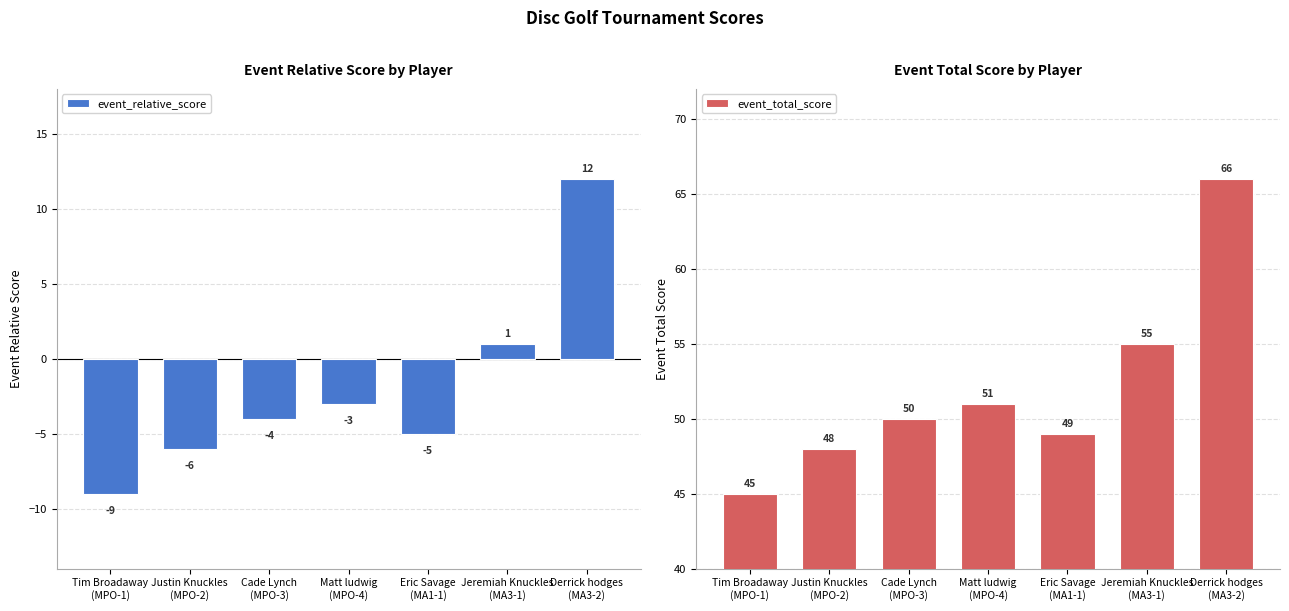

What is the label of the 5th bar from the right?

Cade Lynch
(MPO-3)